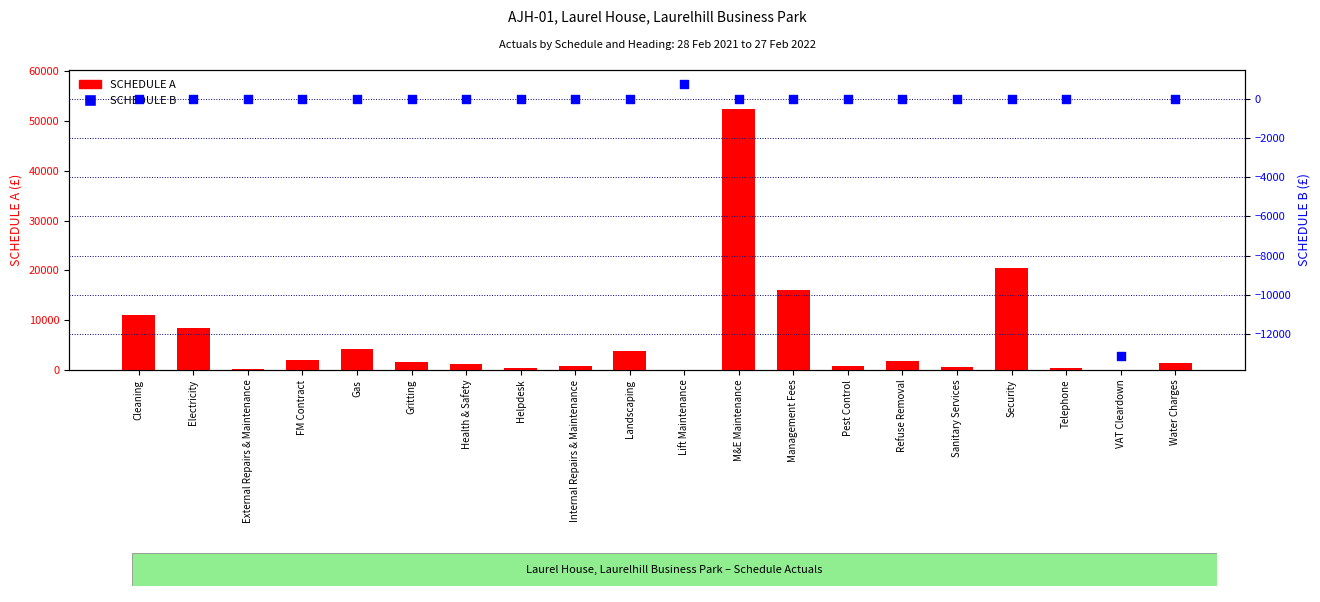

Which series has the largest Y range (max minus min)?

SCHEDULE A